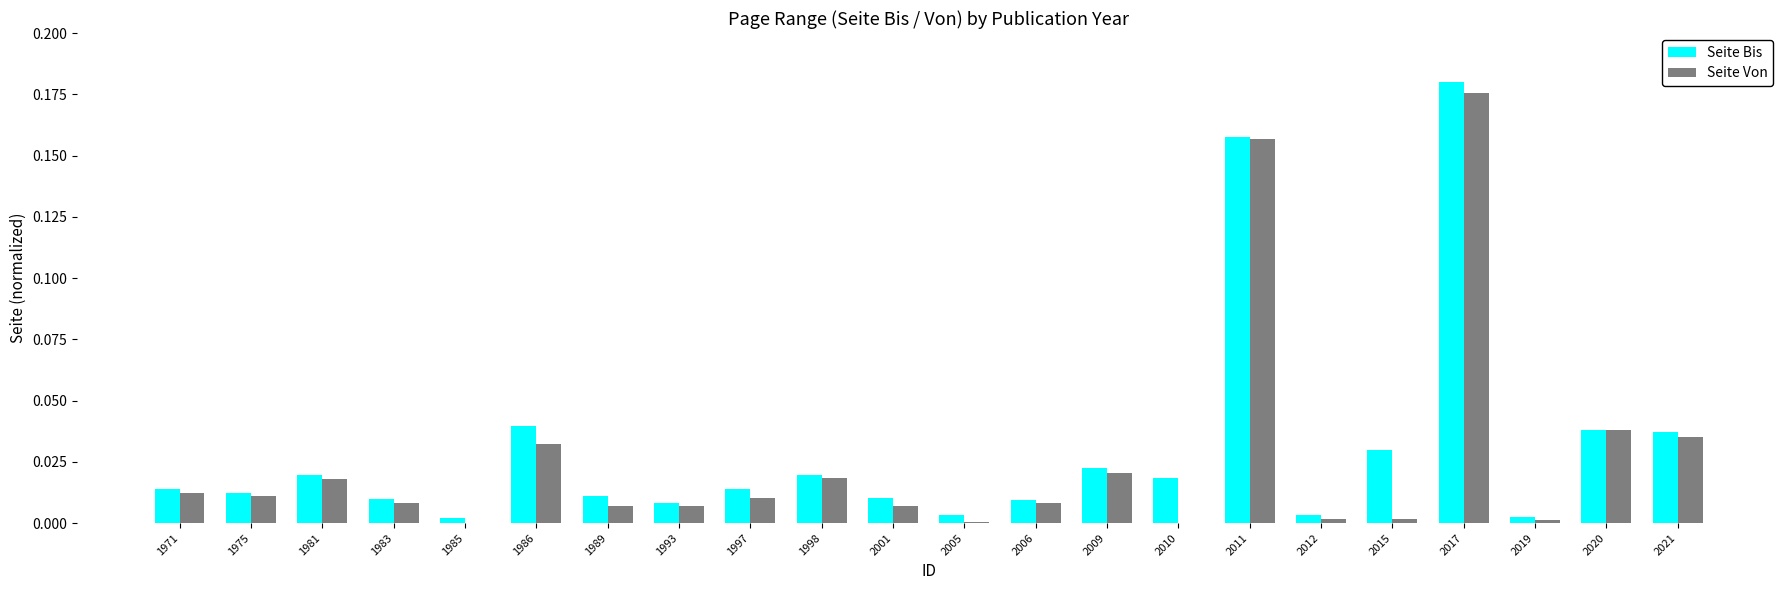

At which category does the chart reach its peak across all series?

2017